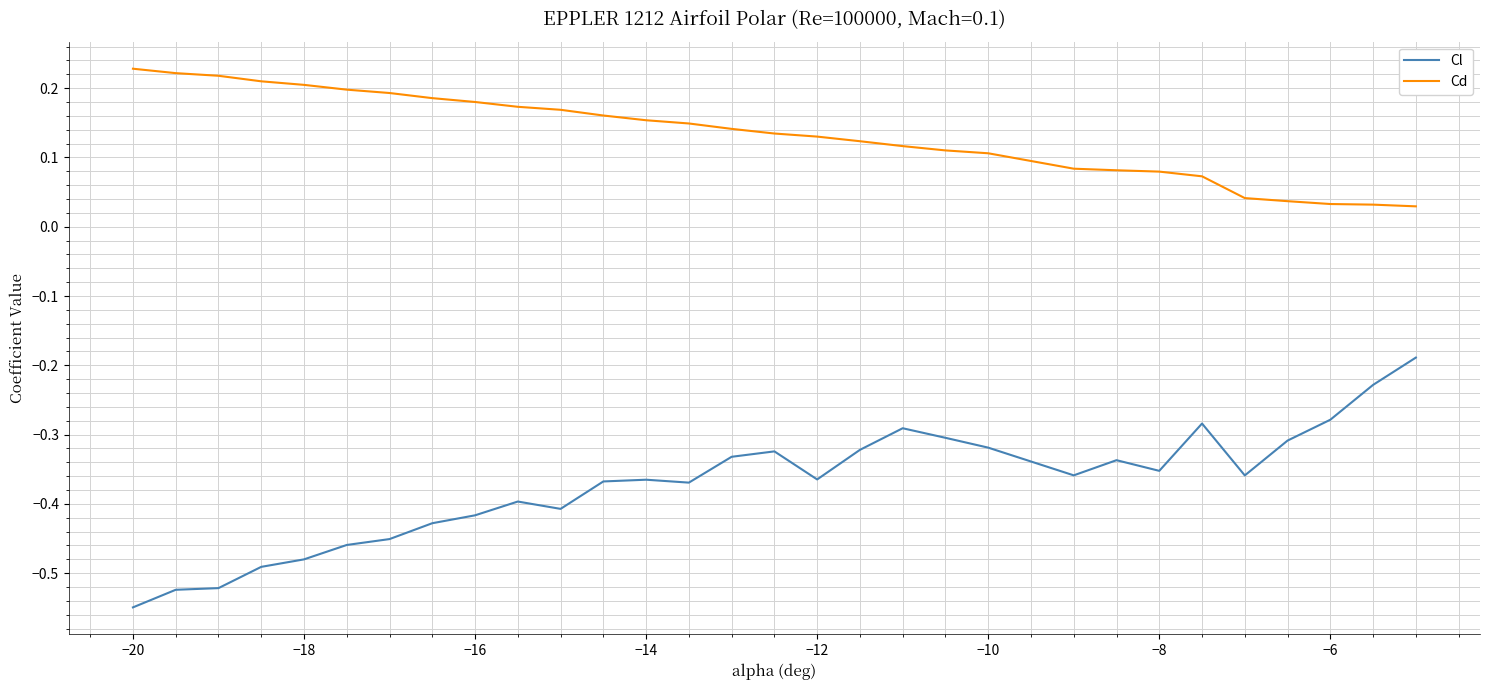

True or false: Cl and Cd intersect in this chart.

False